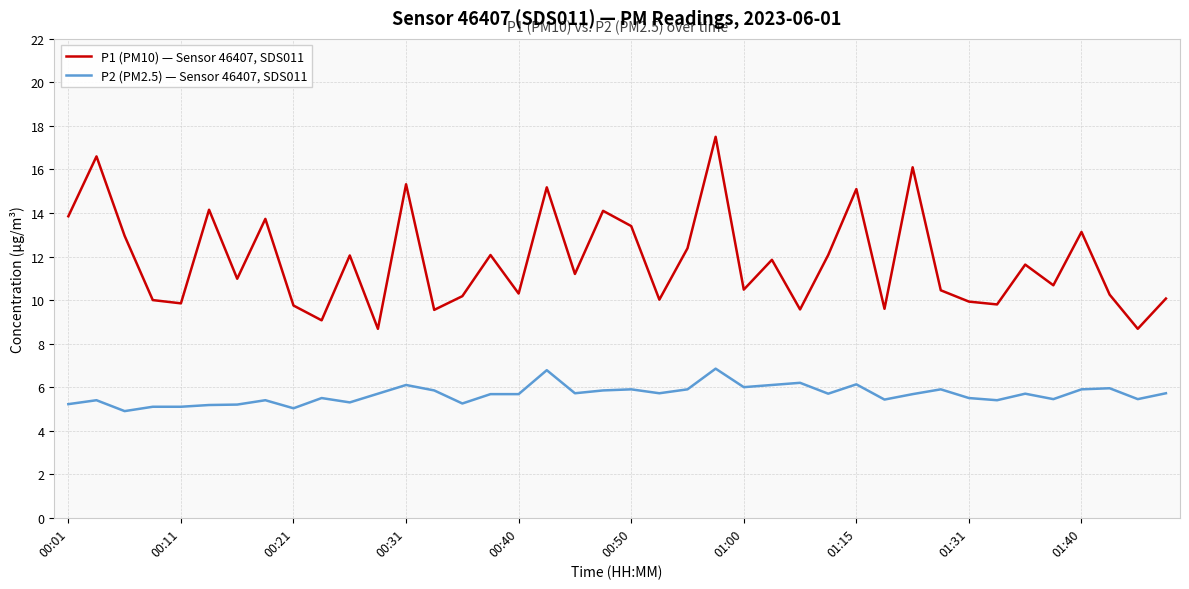

Rank the series by their maximum value, from highest to lowest.

P1 (PM10) — Sensor 46407, SDS011, P2 (PM2.5) — Sensor 46407, SDS011